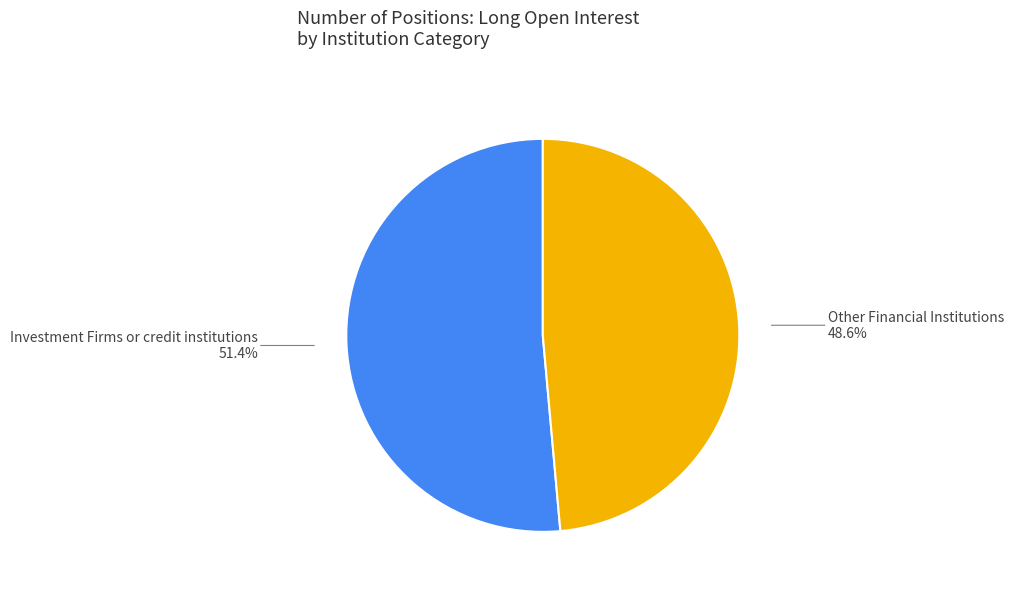

Which category has the smallest portion of the pie?

Other Financial Institutions